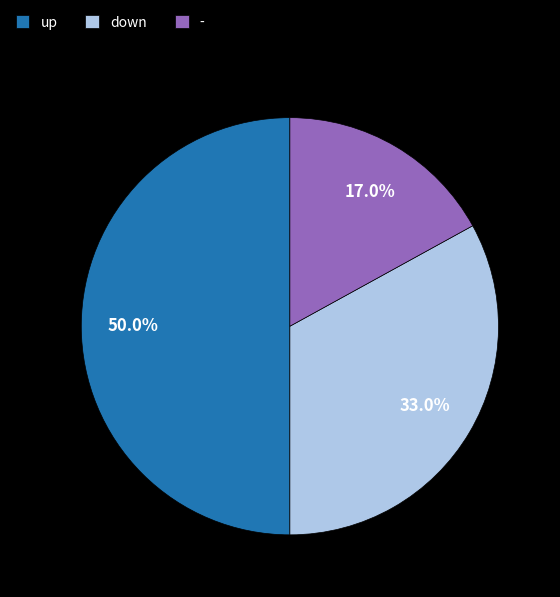

Approximately how many times larger is the value at - compared to up?

0.3